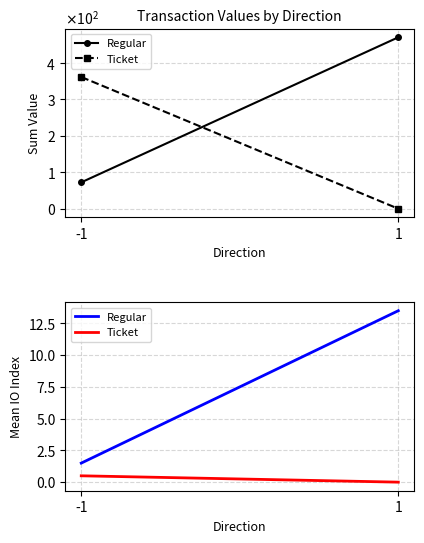

What is the difference between the maximum and minimum values in the Ticket series?

0.5